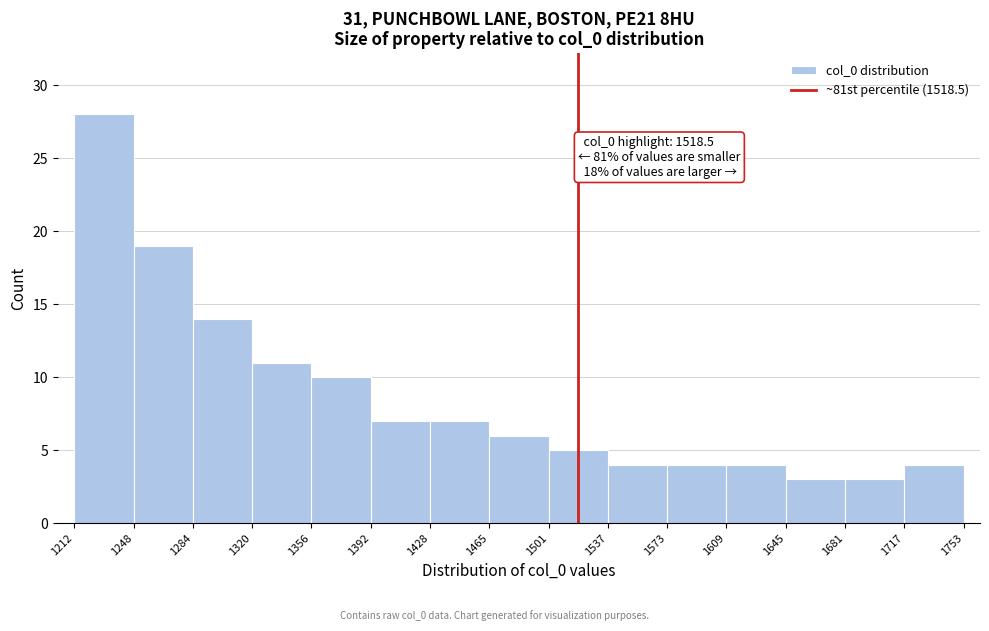

Which range on the x-axis has the tallest bar?

1212 to 1248